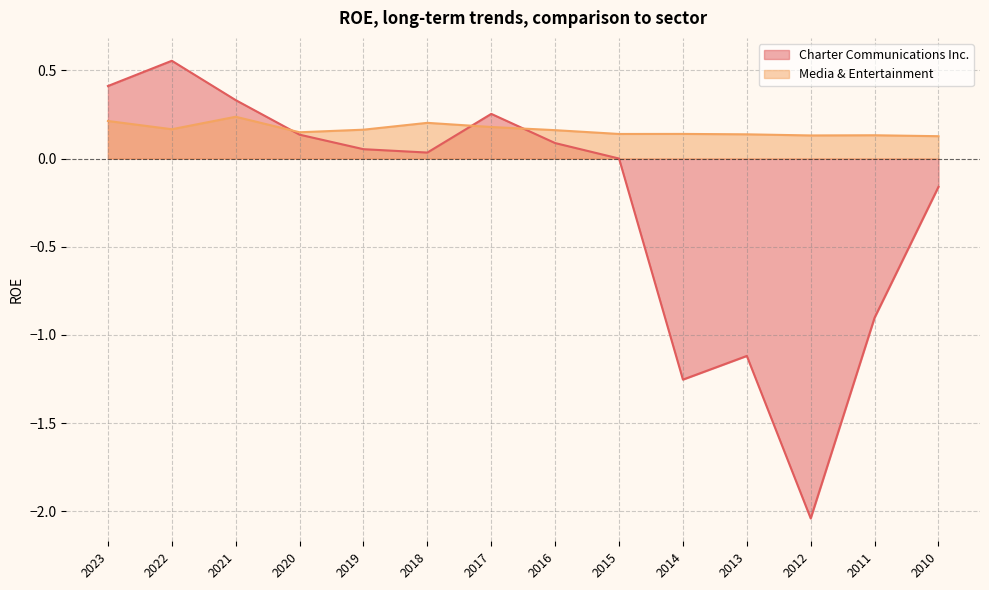

Reading left to right, list all the values displayed in this chart.

Charter Communications Inc.: 2023=0.4	2022=0.6	2021=0.3	2020=0.1	2019=0.1	2018=0.0	2017=0.3	2016=0.1	2015=0.0	2014=-1.3	2013=-1.1	2012=-2.0	2011=-0.9	2010=-0.2
Media & Entertainment: 2023=0.2	2022=0.2	2021=0.2	2020=0.1	2019=0.2	2018=0.2	2017=0.2	2016=0.2	2015=0.1	2014=0.1	2013=0.1	2012=0.1	2011=0.1	2010=0.1